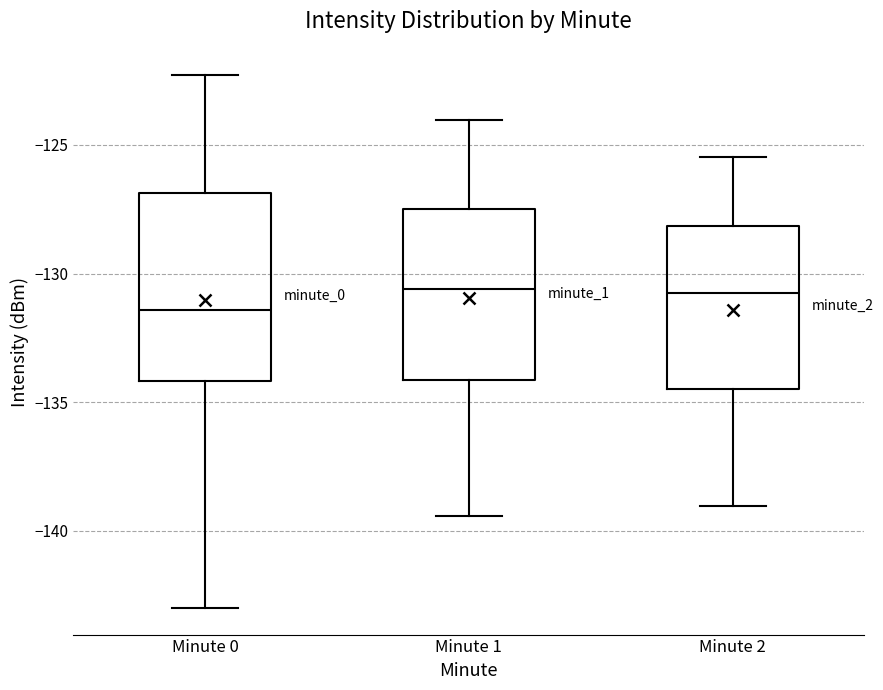

Which box is the tallest, from its lower edge to its upper edge?

Minute 0